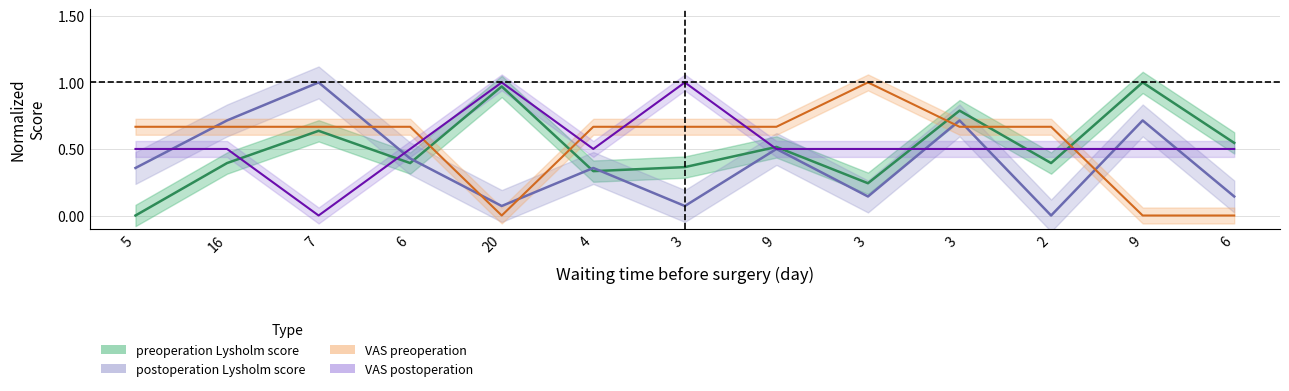

True or false: postoperation Lysholm score has more than 2 interior local peaks.

True